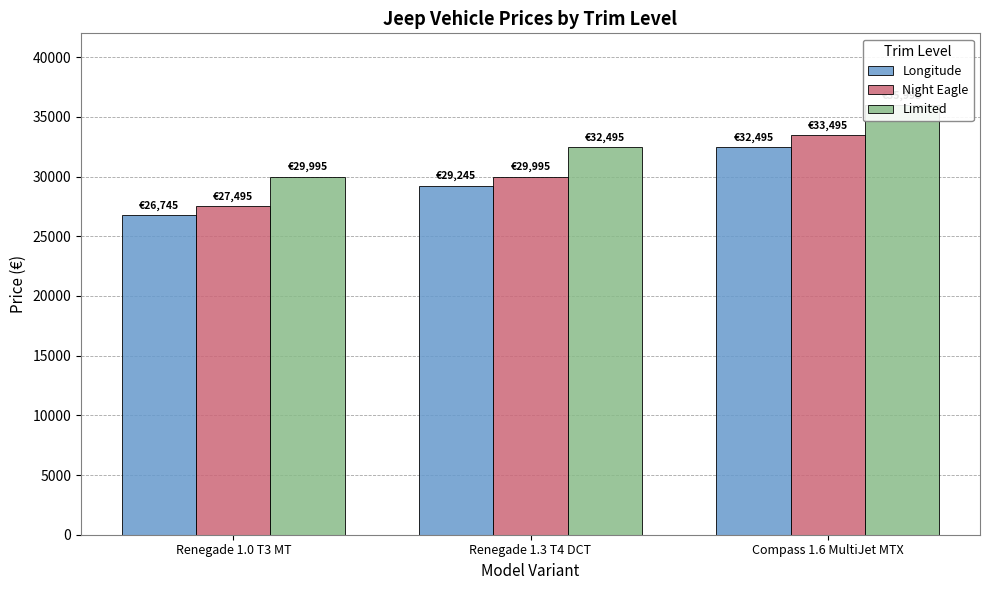

How many bars are there in total?

9